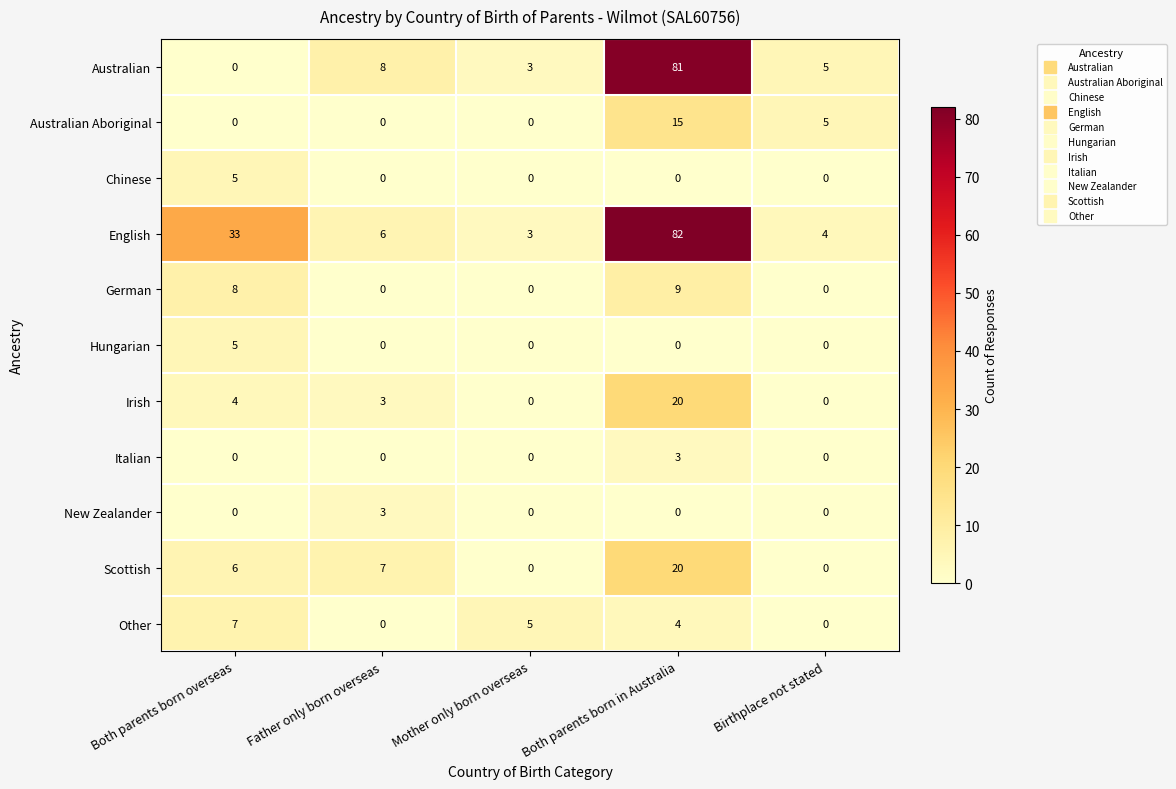

Is it true that Scottish equals 0 at Mother only born overseas?

True